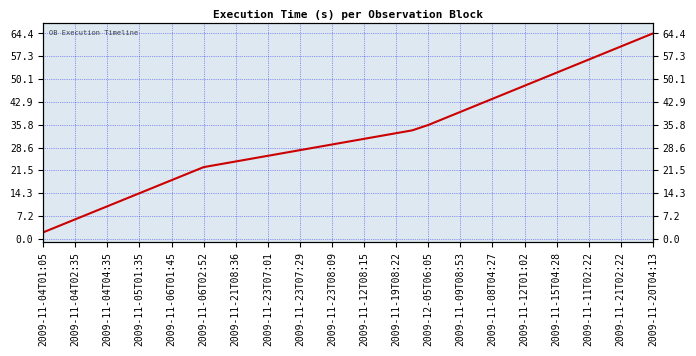

What is the maximum value shown in the chart?

64.4